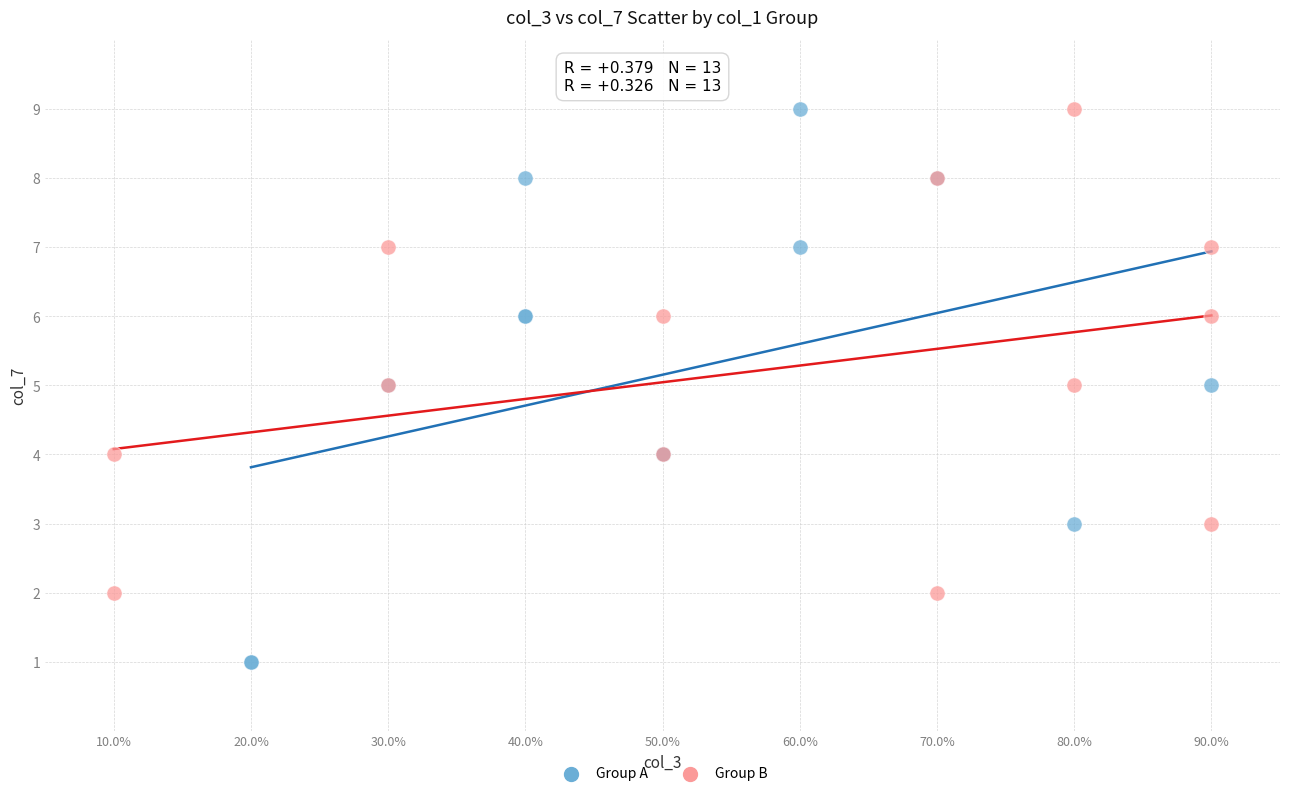

Which series reaches the minimum Y coordinate?

Group A